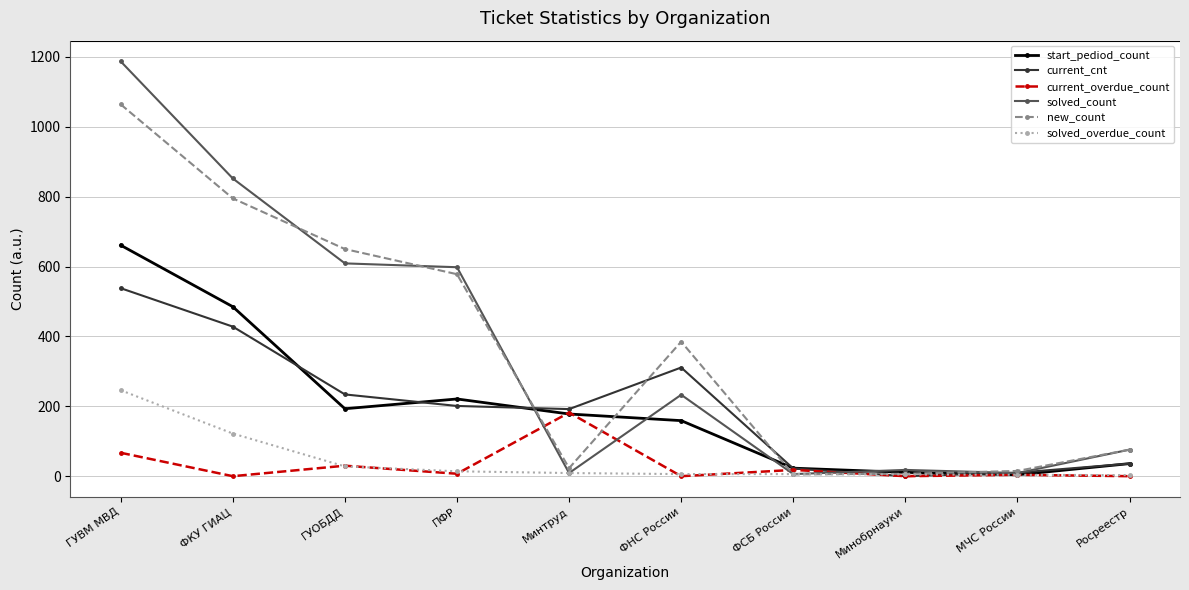

What is the average value of the current_cnt series?

197